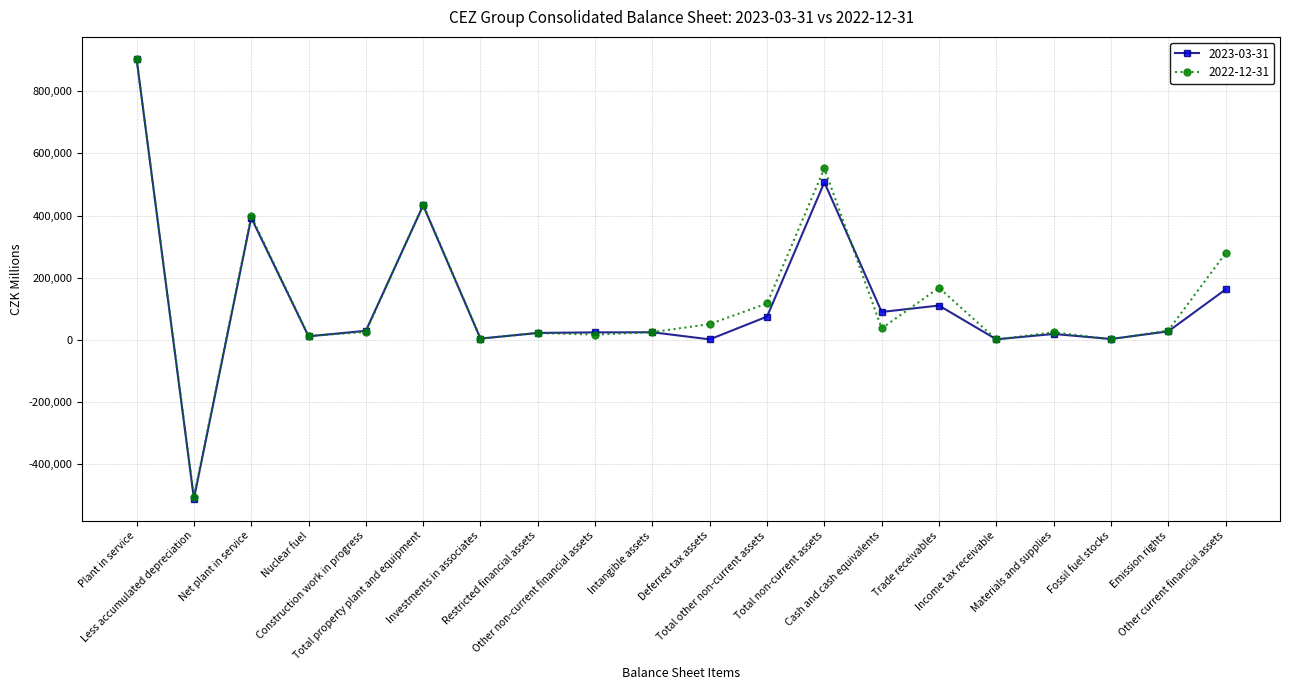

Does the chart display data point markers on the line(s)?

Yes